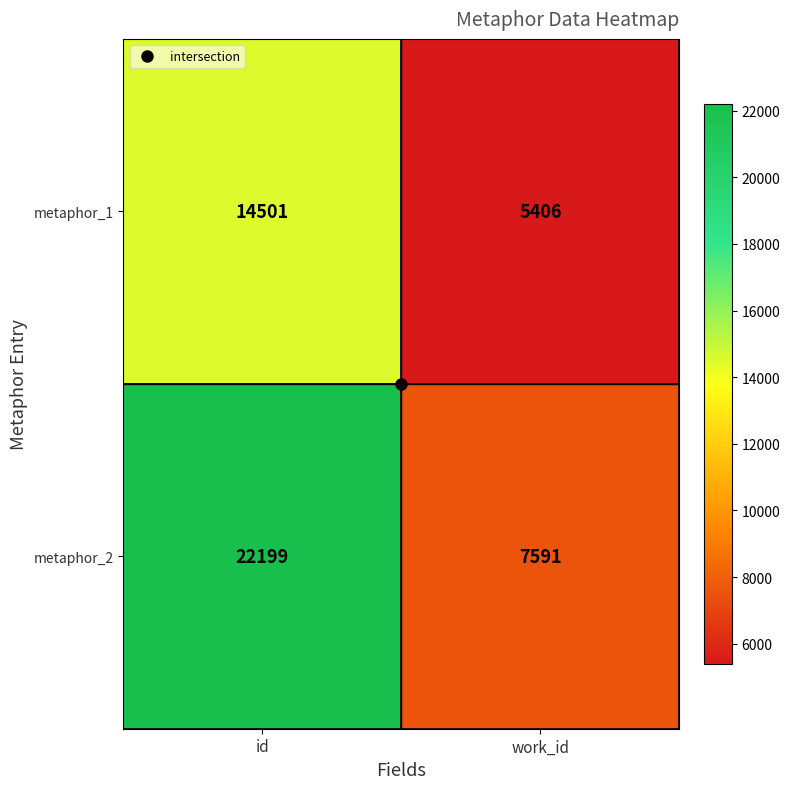

What is the total value across all series at work_id?

12997